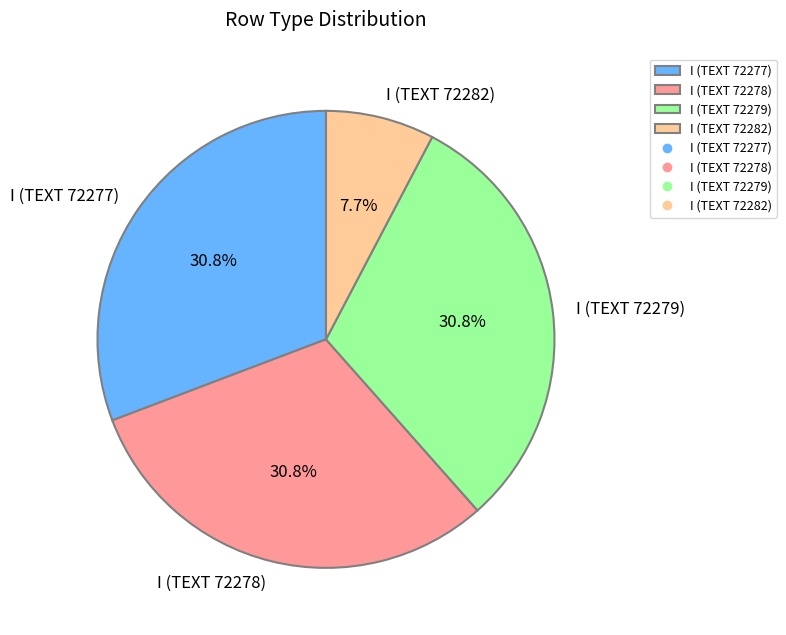

What is the smallest slice in the pie chart?

I (TEXT 72282)